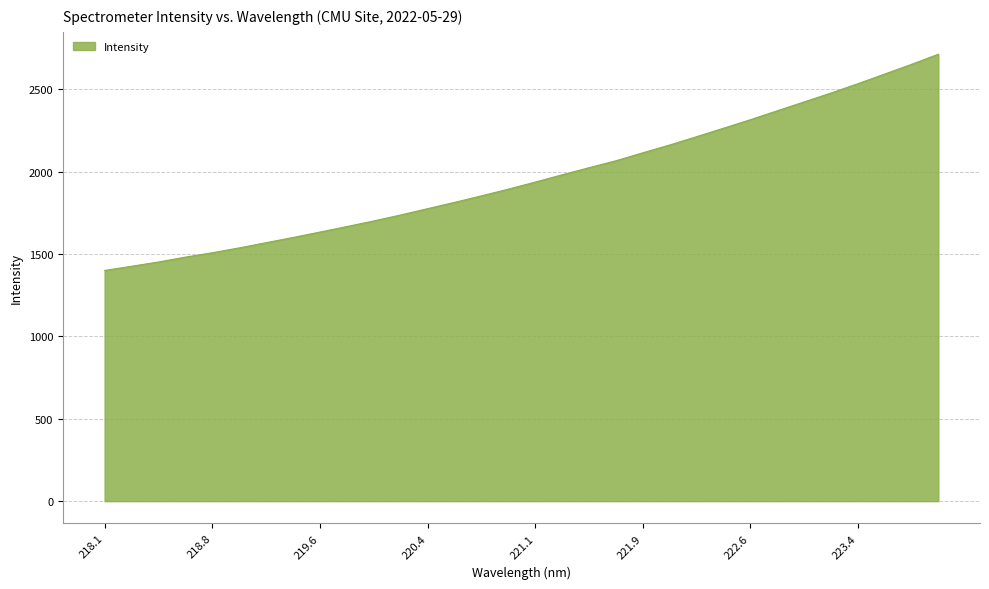

What is the greatest value displayed?

2714.2